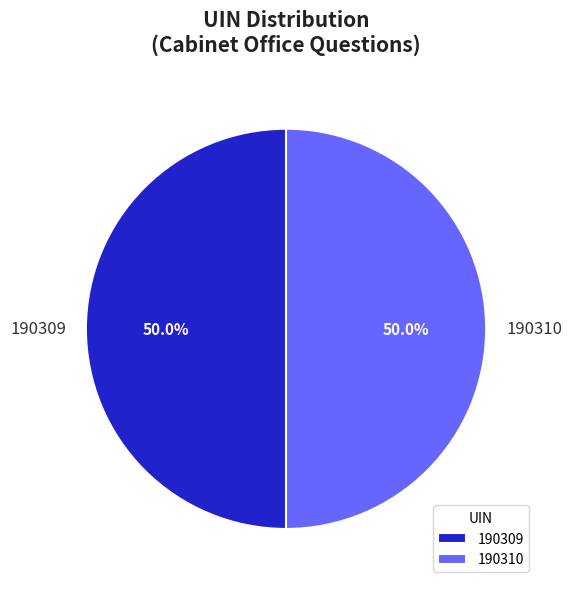

What percentage is the 190310 slice, to the nearest percent?

50%